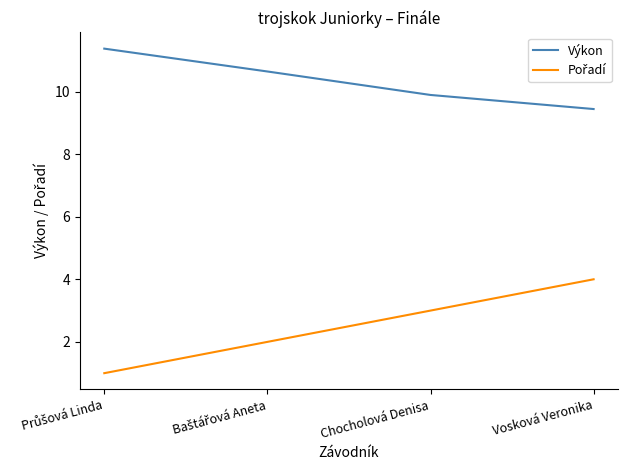

What position from the left is Chocholová Denisa?

3